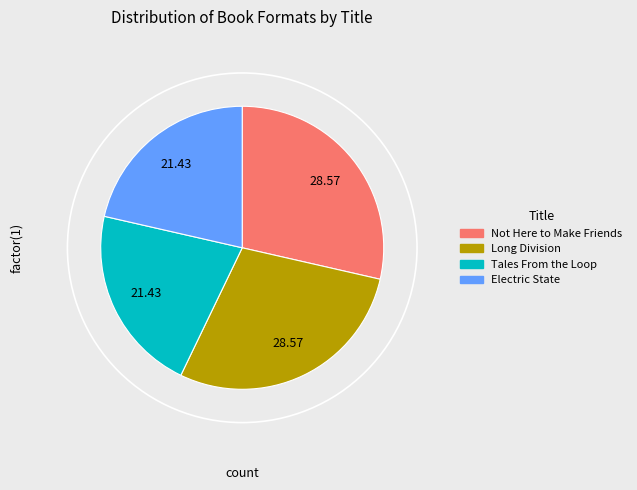

Approximately how many times larger is the value at Long Division compared to Electric State?

1.3